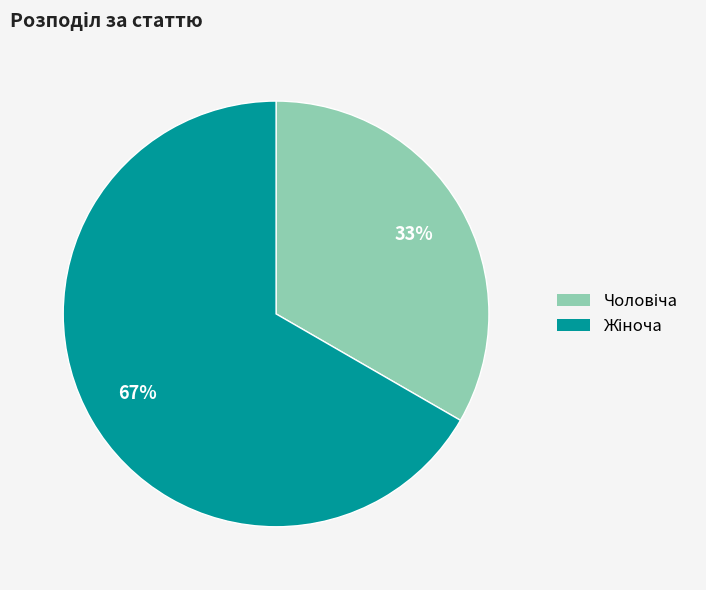

To the nearest percent, what is the average slice percentage?

50%